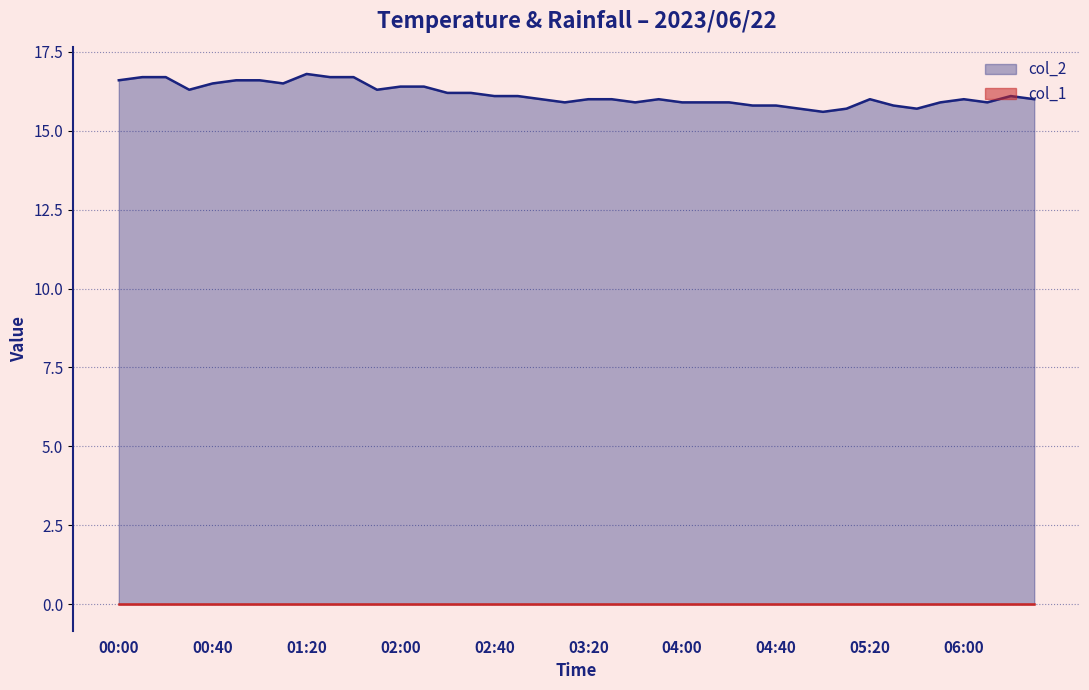

The chart shows a value of 16.0 at 03:30. True or false?

True